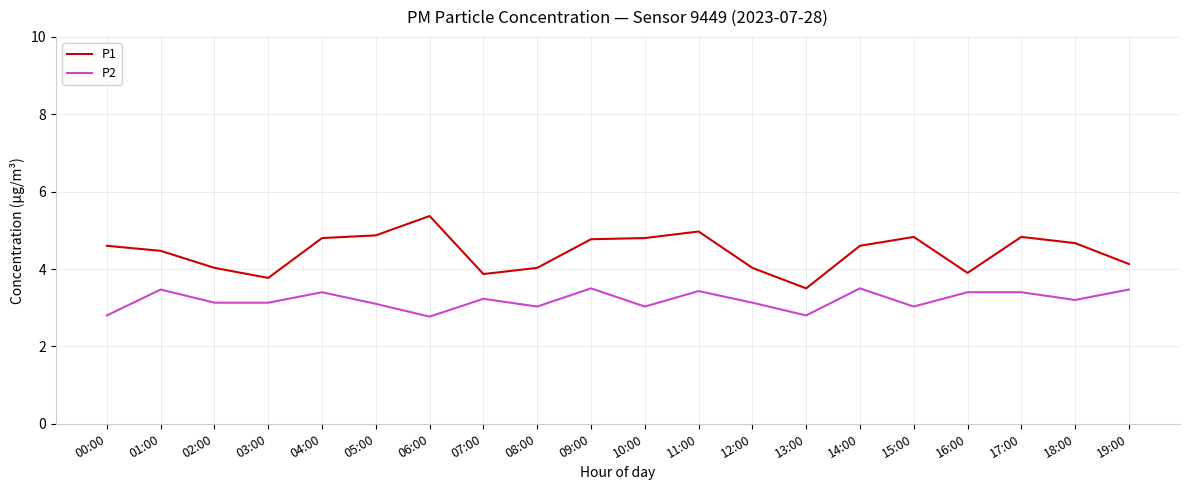

Is it true that P2 equals 2.8 at 06:00?

True